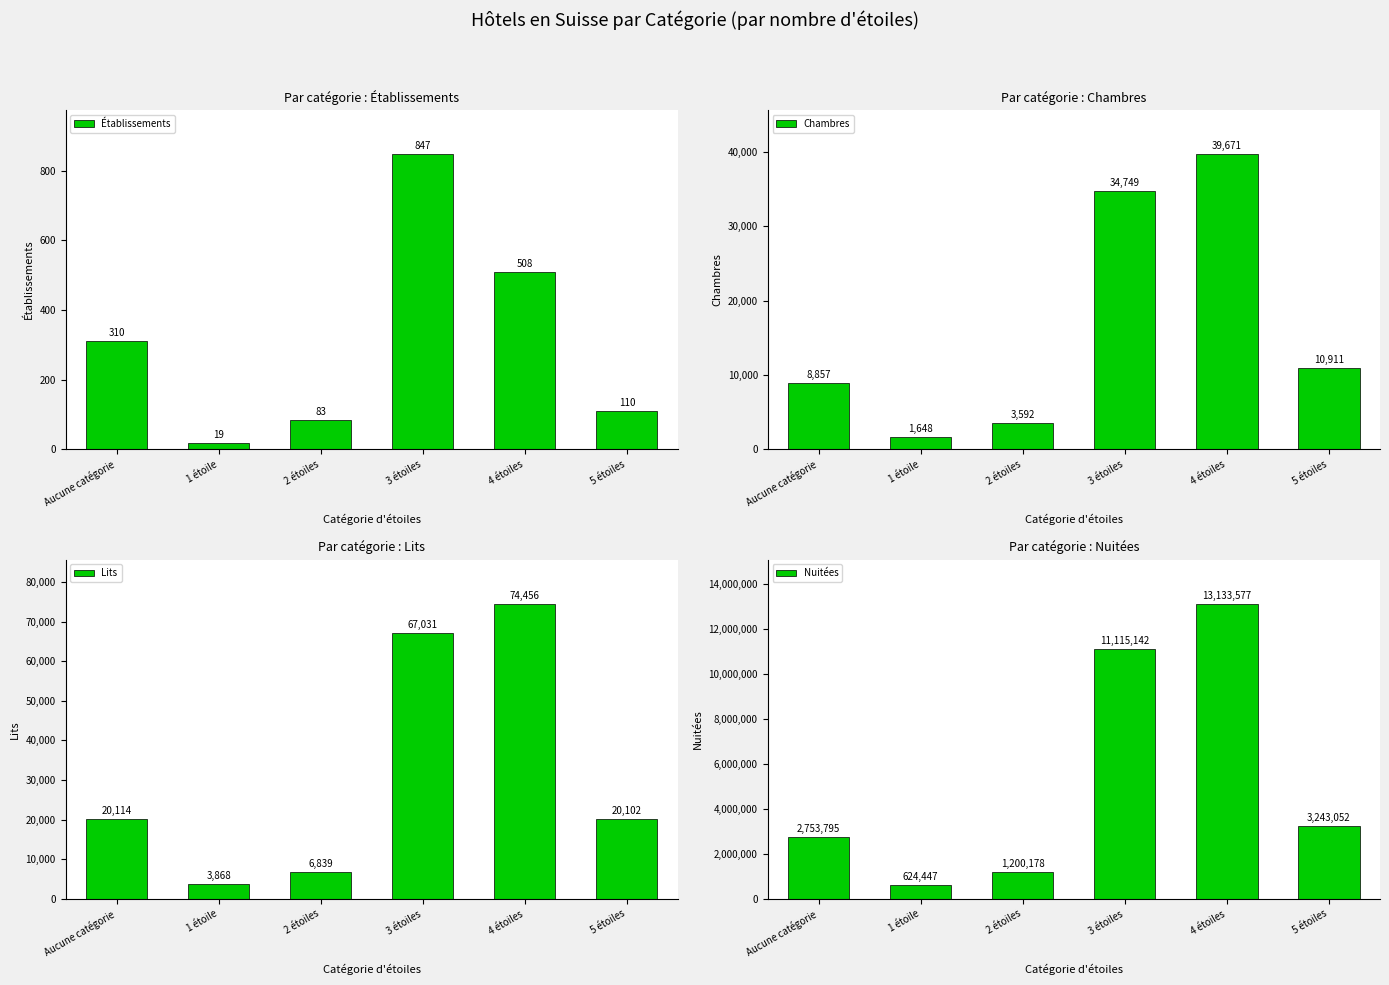

At which category is the sum across all series the highest?

4 étoiles